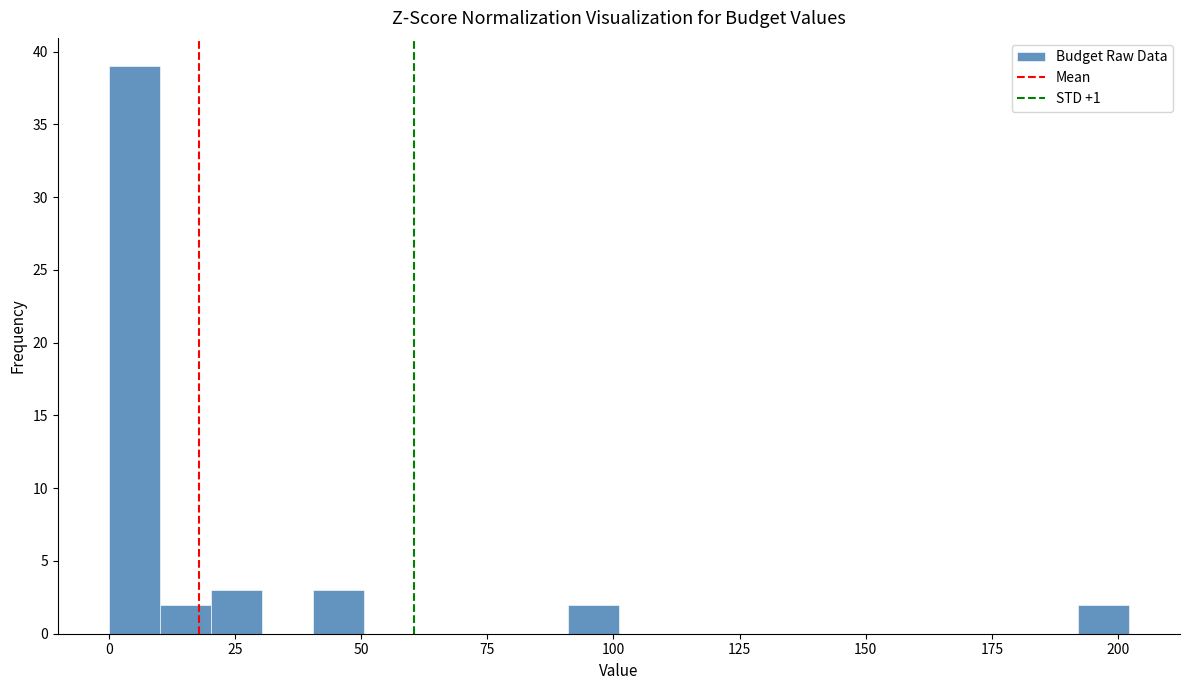

Read against the x-axis, roughly where is the centre of the tallest bar?

5